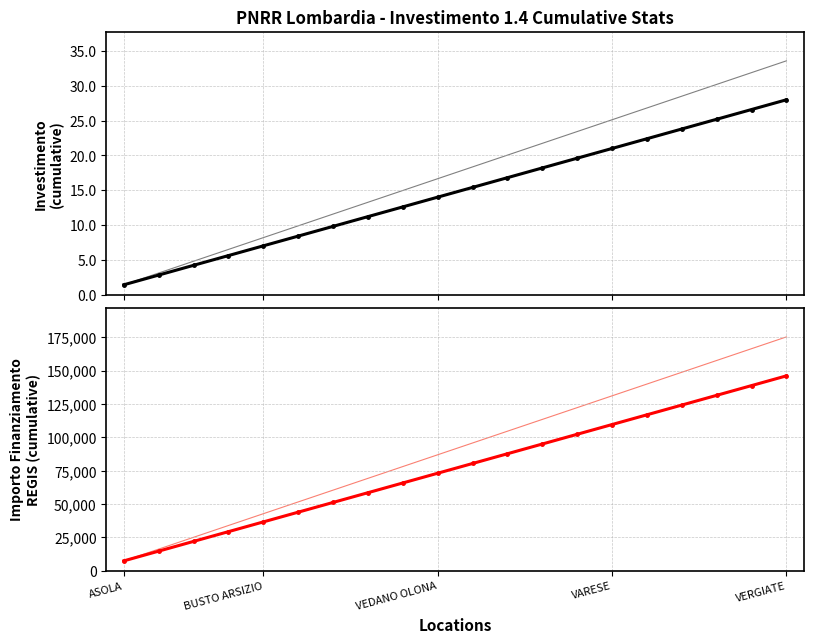

True or false: INVESTIMENTO and IMPORTO FINANZIAMENTO REGIS cross at least once.

False